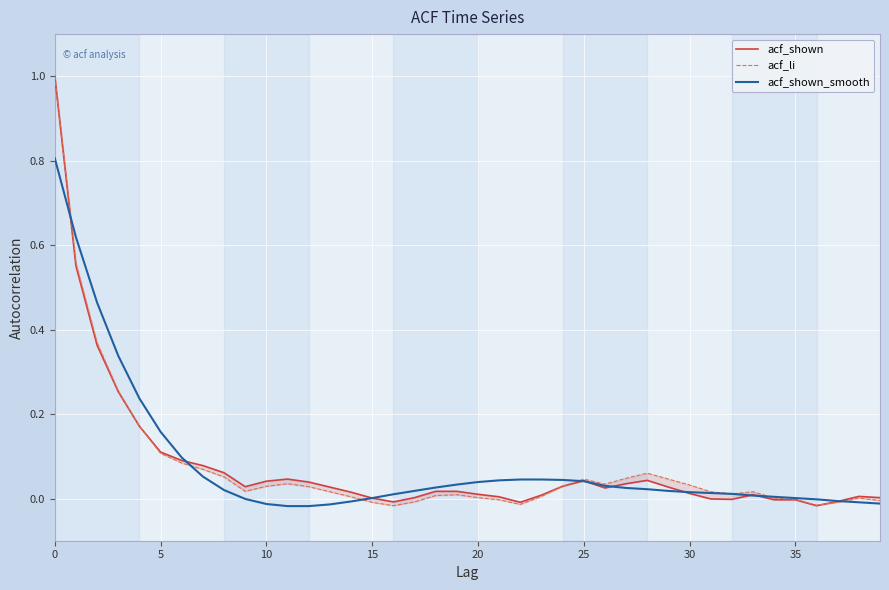

How many data points in acf_li are above 0?

31